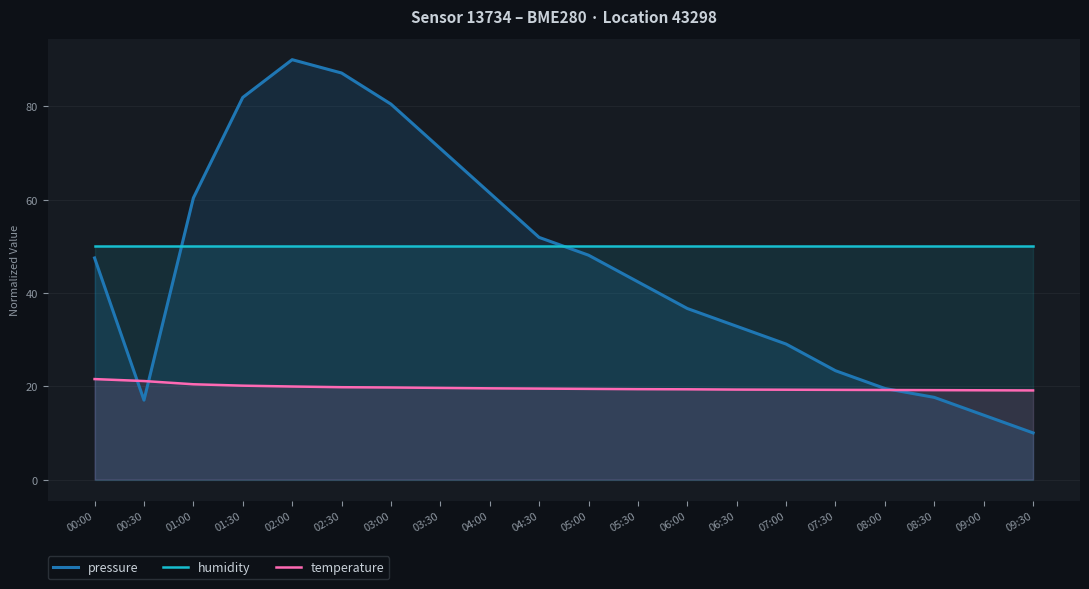

Reading left to right, transcribe all the data shown in this chart.

pressure: 00:00=47.5	00:30=17.0	01:00=60.4	01:30=81.9	02:00=90.0	02:30=87.1	03:00=80.5	03:30=71.0	04:00=61.4	04:30=51.9	05:00=48.1	05:30=42.4	06:00=36.7	06:30=32.9	07:00=29.0	07:30=23.3	08:00=19.5	08:30=17.6	09:00=13.8	09:30=10.0
humidity: 00:00=50.0	00:30=50.0	01:00=50.0	01:30=50.0	02:00=50.0	02:30=50.0	03:00=50.0	03:30=50.0	04:00=50.0	04:30=50.0	05:00=50.0	05:30=50.0	06:00=50.0	06:30=50.0	07:00=50.0	07:30=50.0	08:00=50.0	08:30=50.0	09:00=50.0	09:30=50.0
temperature: 00:00=21.5	00:30=21.1	01:00=20.4	01:30=20.1	02:00=20.0	02:30=19.8	03:00=19.7	03:30=19.6	04:00=19.6	04:30=19.5	05:00=19.4	05:30=19.4	06:00=19.4	06:30=19.3	07:00=19.3	07:30=19.2	08:00=19.2	08:30=19.2	09:00=19.1	09:30=19.1